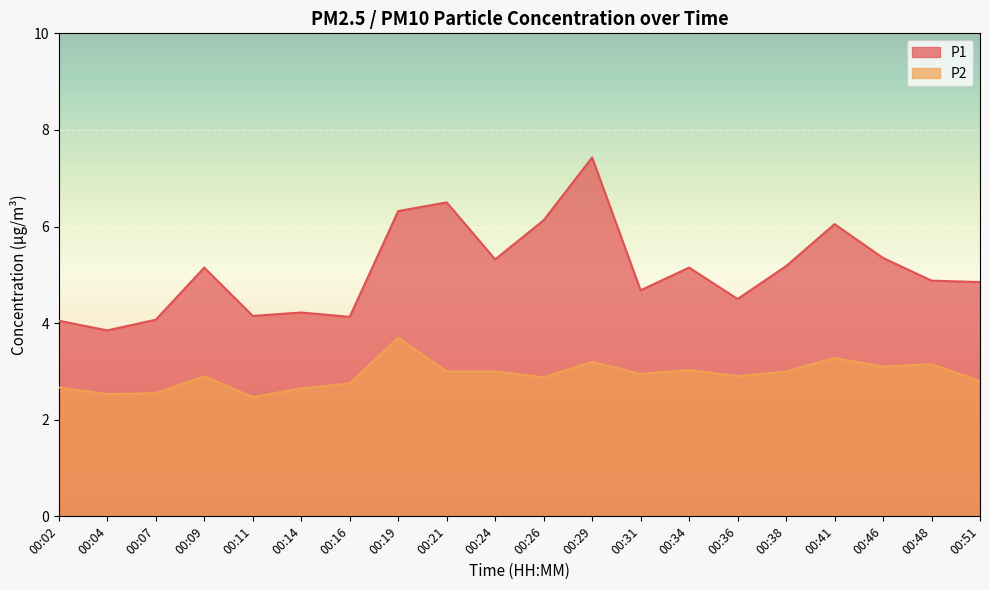

What is the value of the P2 point at the 13th from the left?

3.0